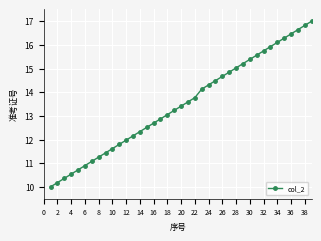

Does the chart have visible grid lines?

Yes